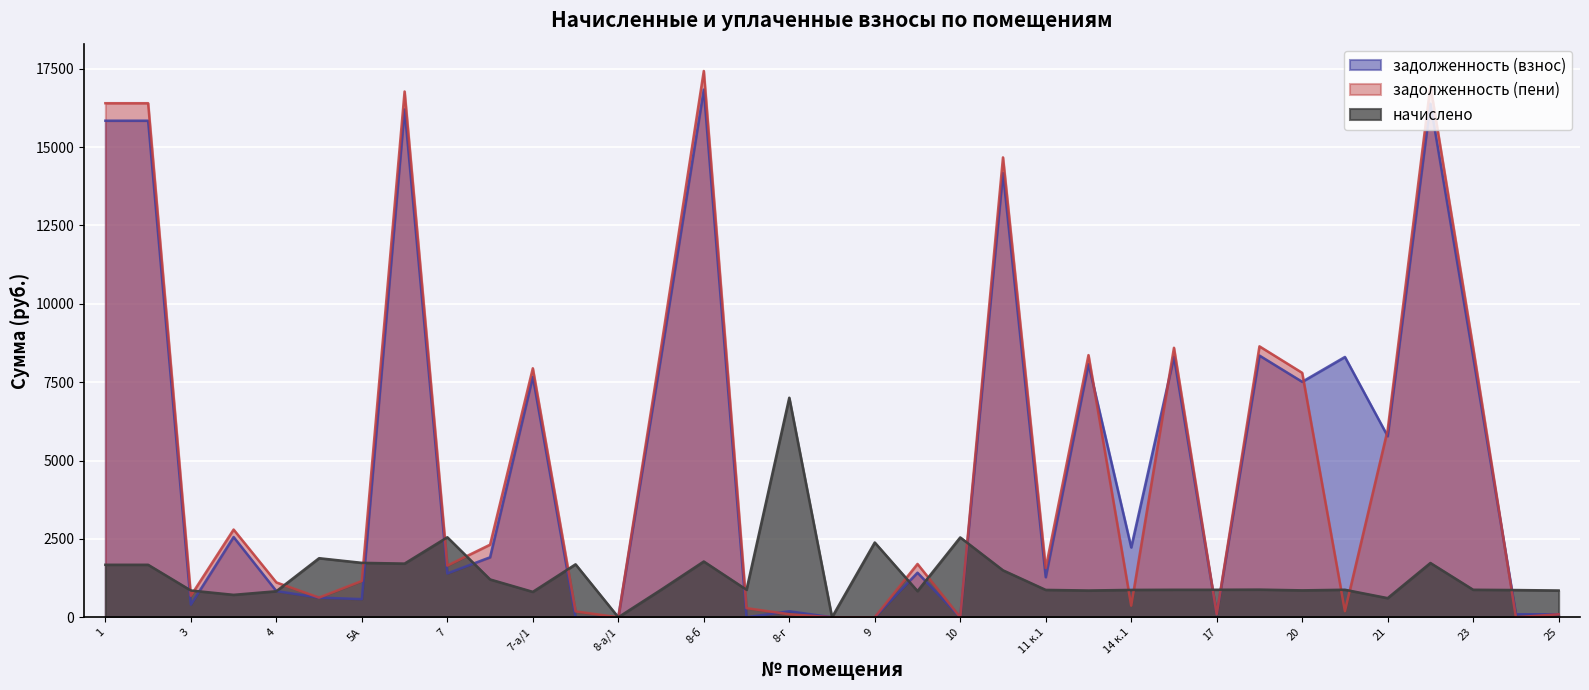

Which series ends up on top after the final intersection of задолженность (взнос) and задолженность (пени)?

задолженность (взнос)